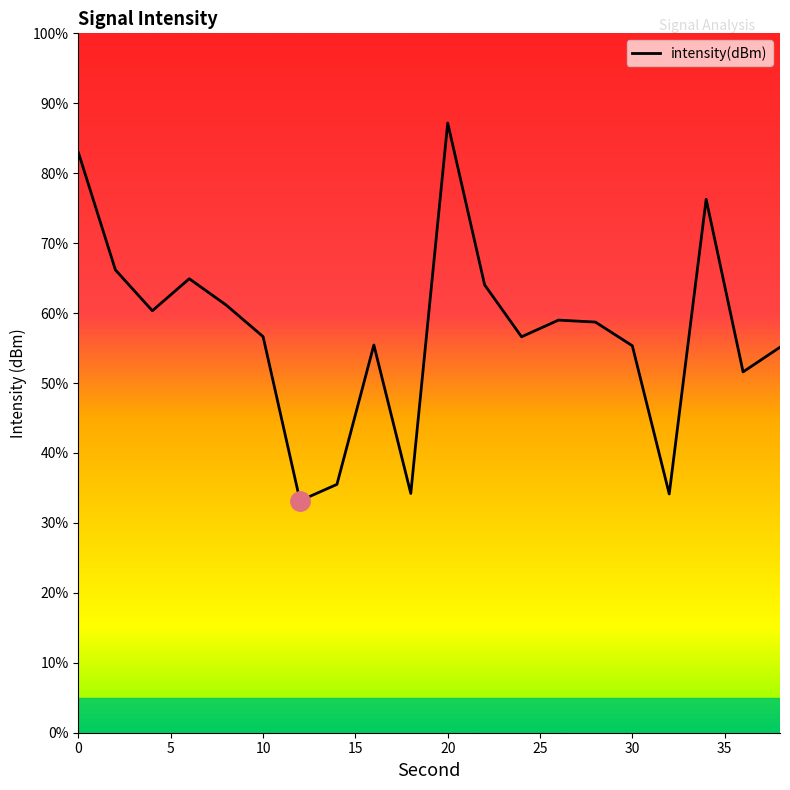

Reading left to right, transcribe all the data shown in this chart.

-118.5	-126.9	-129.8	-127.5	-129.4	-131.7	-143.4	-142.2	-132.3	-142.9	-116.4	-128.0	-131.7	-130.5	-130.6	-132.3	-142.9	-121.9	-134.2	-132.4